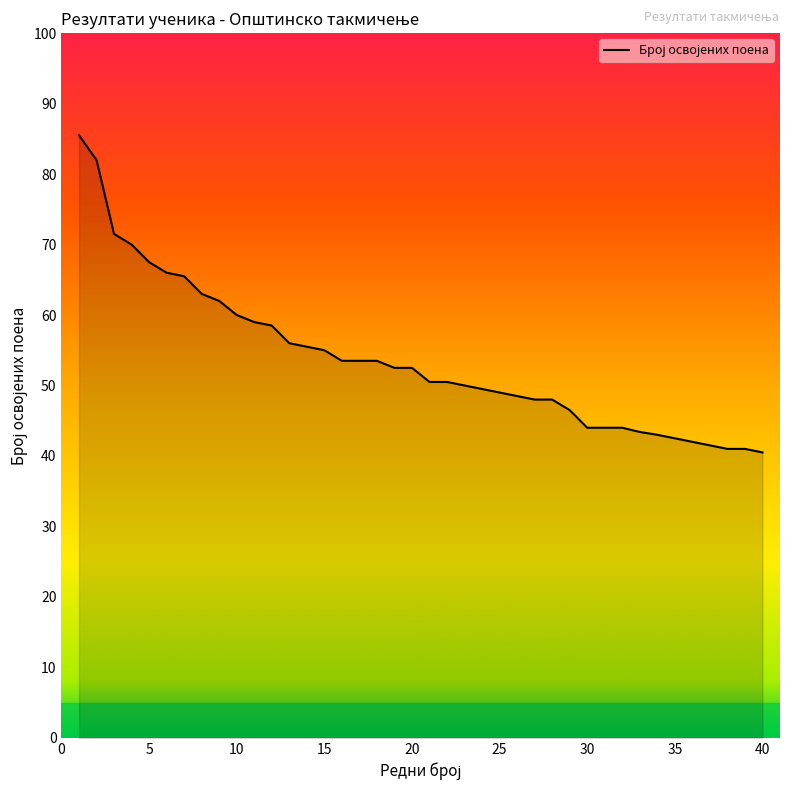

What is the smallest value displayed?

40.5